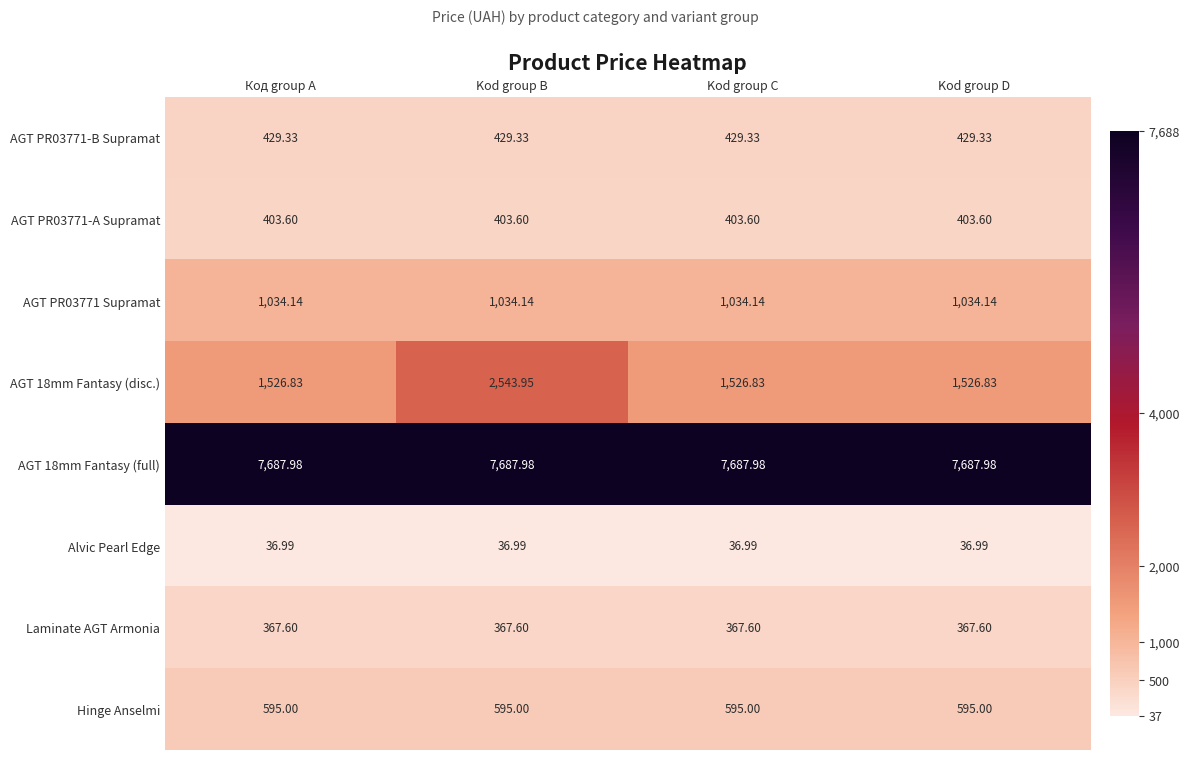

At which category is the sum across all series the highest?

Kod group B